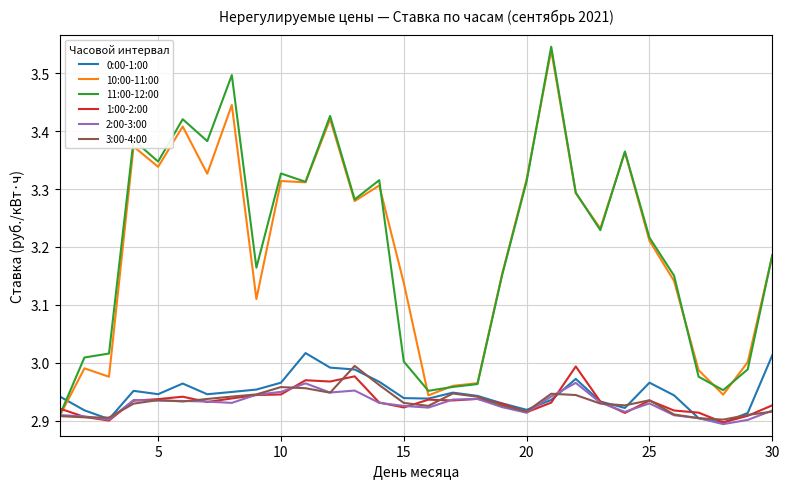

How many times do 1:00-2:00 and 11:00-12:00 cross each other?

1